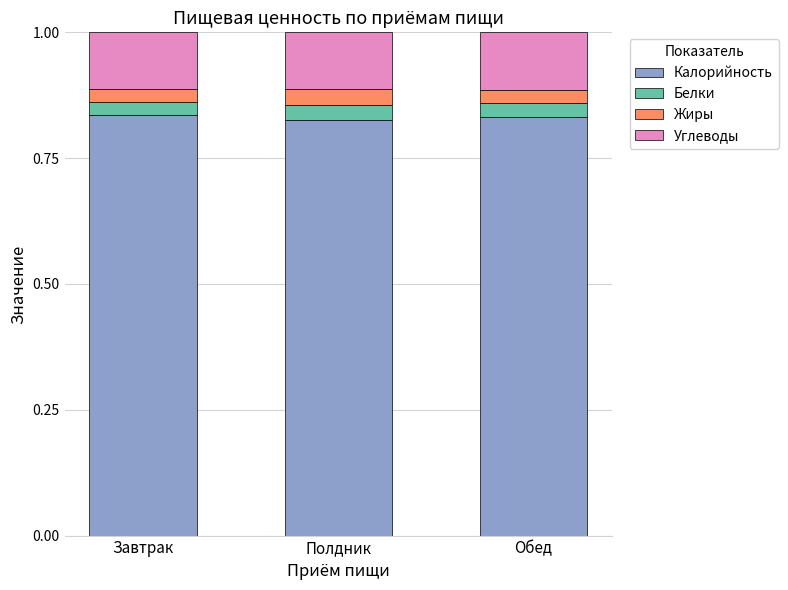

What is the total value across all series at Обед?

1.0